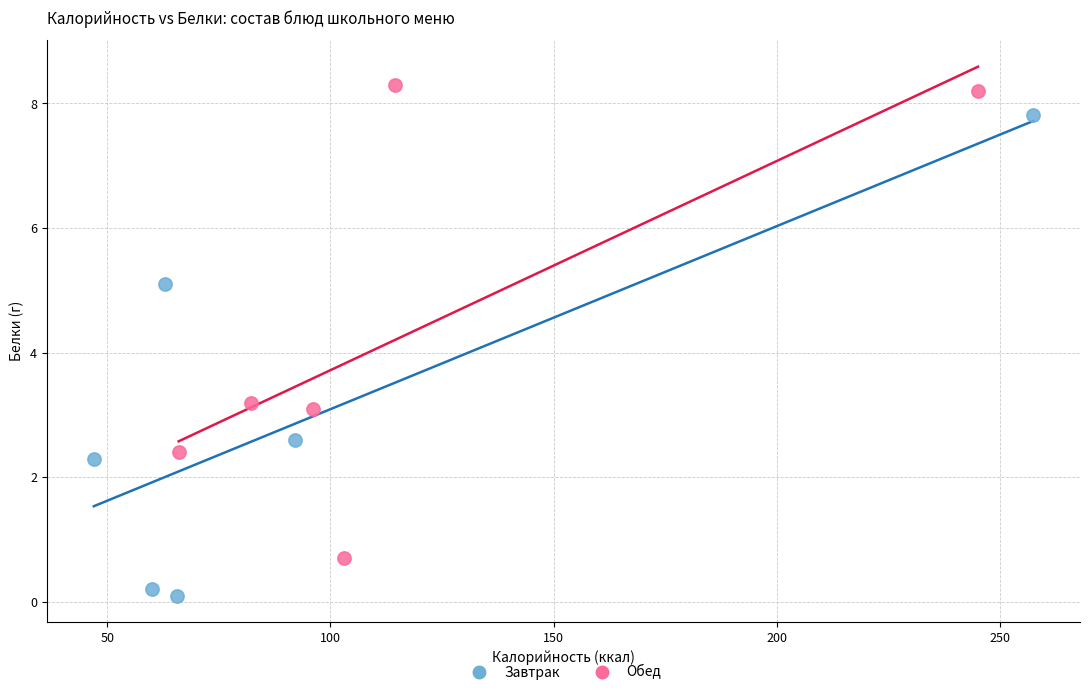

Which series reaches the maximum Y coordinate?

Обед